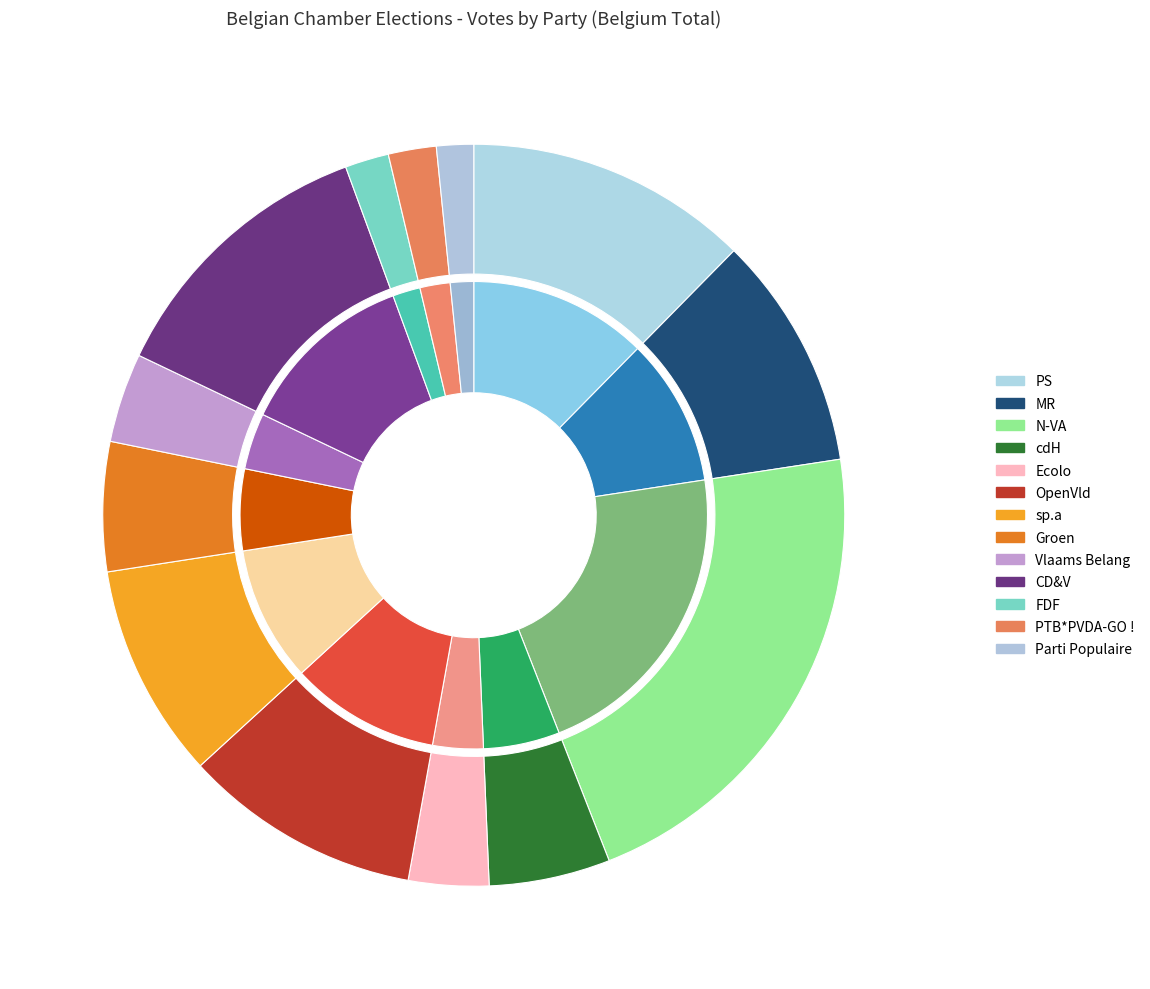

True or false: Groen accounts for 1% of the total.

False